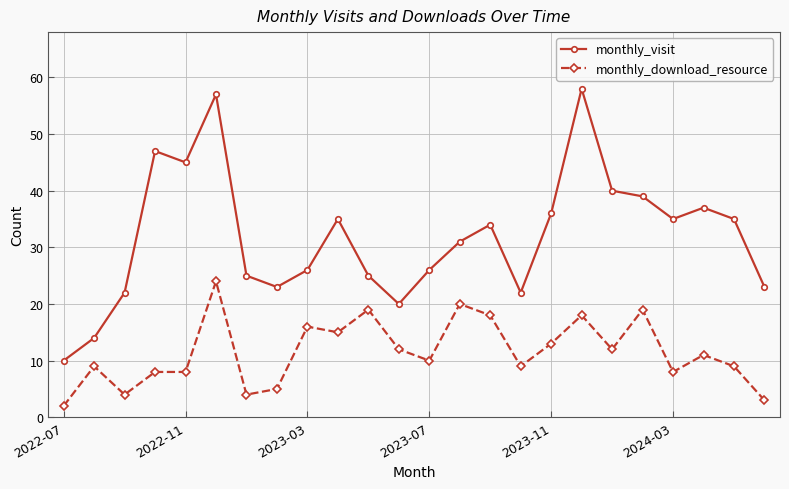

Rank the series by their maximum value, from highest to lowest.

monthly_visit, monthly_download_resource